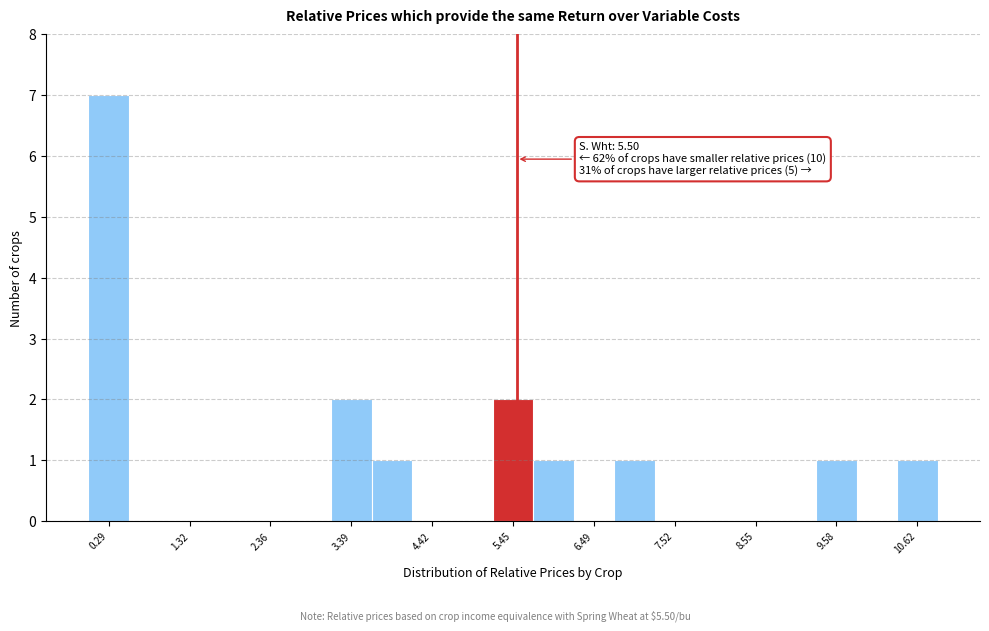

Read against the x-axis, roughly where is the centre of the tallest bar?

0.2